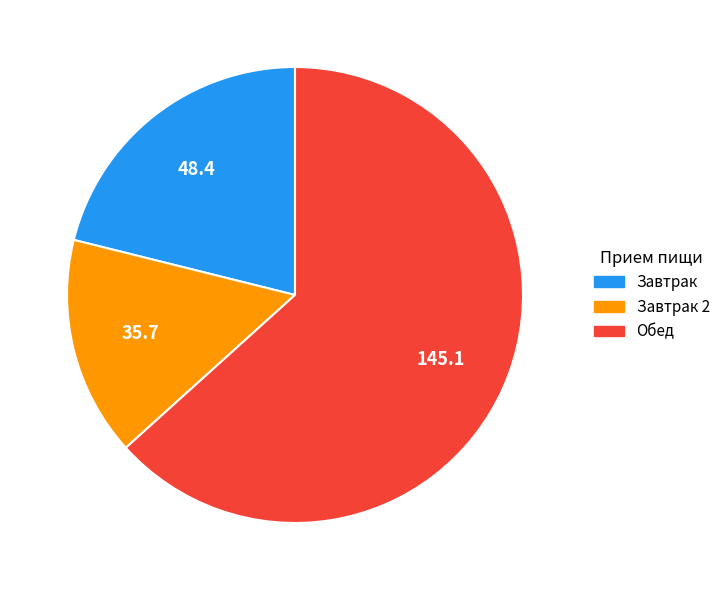

Is there any slice that represents more than half of the pie?

Yes